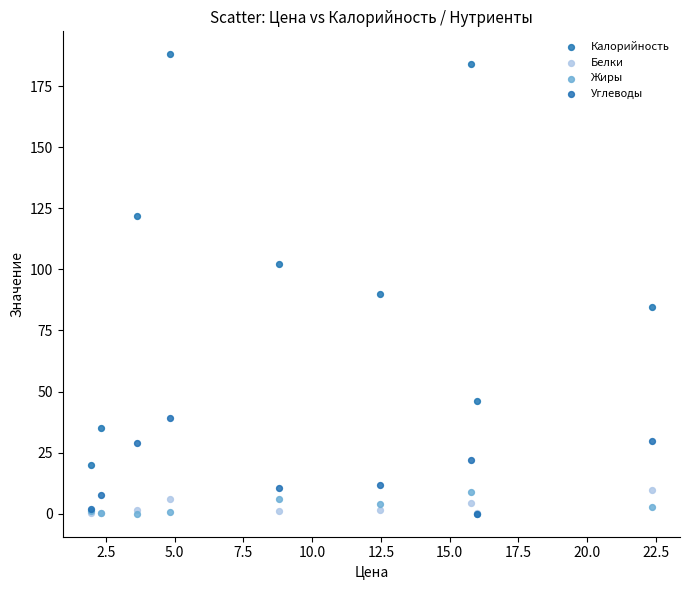

Across all series, what Y value is closest to 94?

90.0